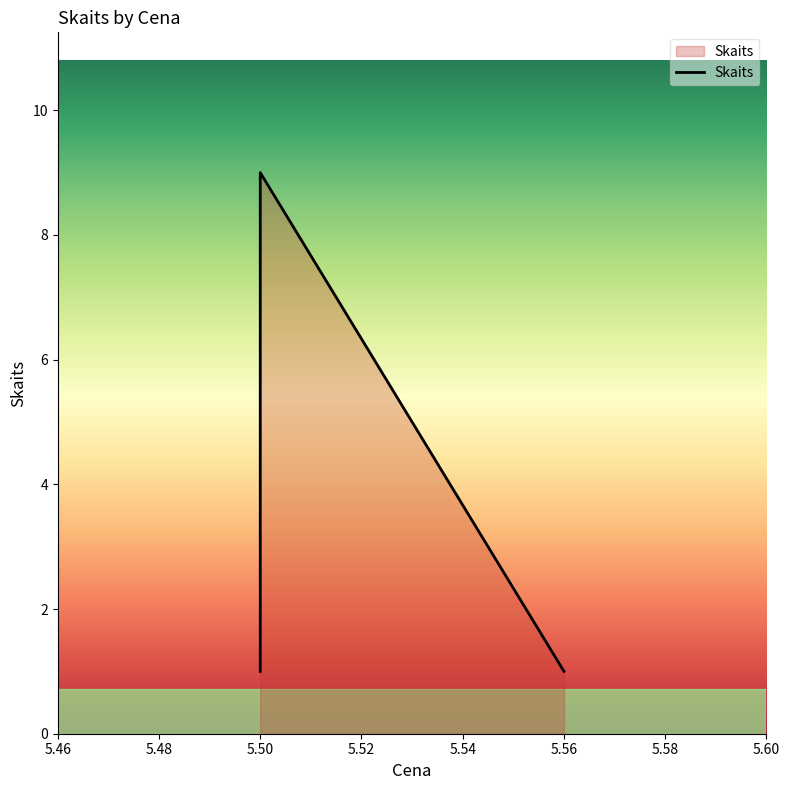

How many data points does each series have?

3